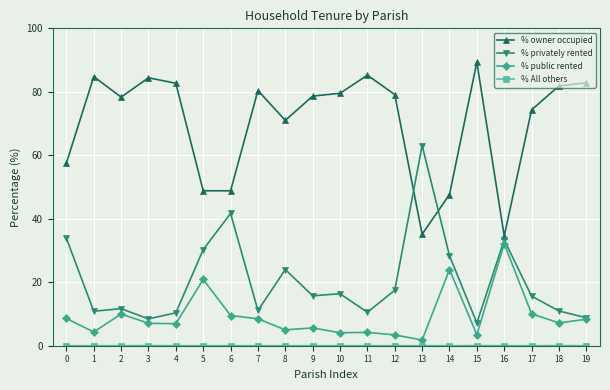

Which series has the largest total across all categories?

% owner occupied